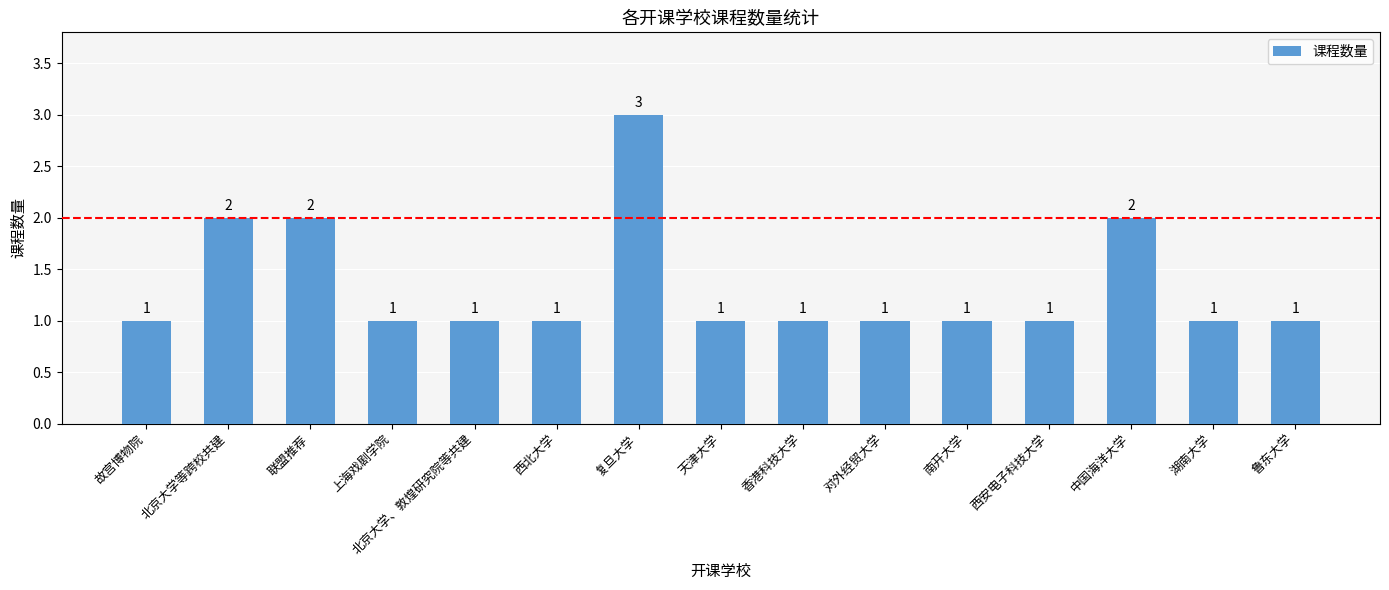

What is the approximate value at 香港科技大学?

1